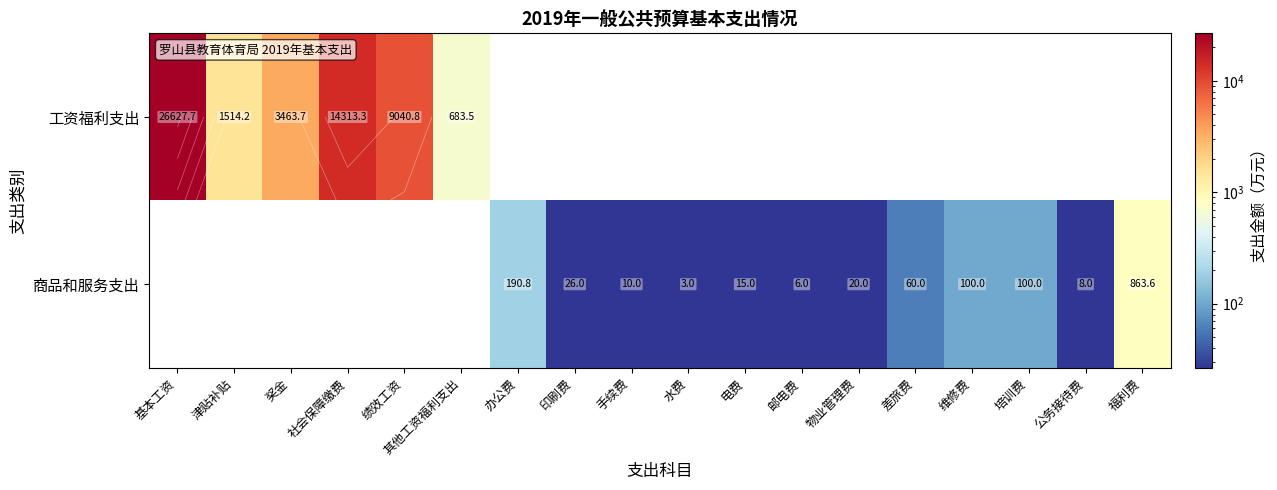

Rank the series at 津贴补贴 from lowest to highest value.

商品和服务支出, 工资福利支出